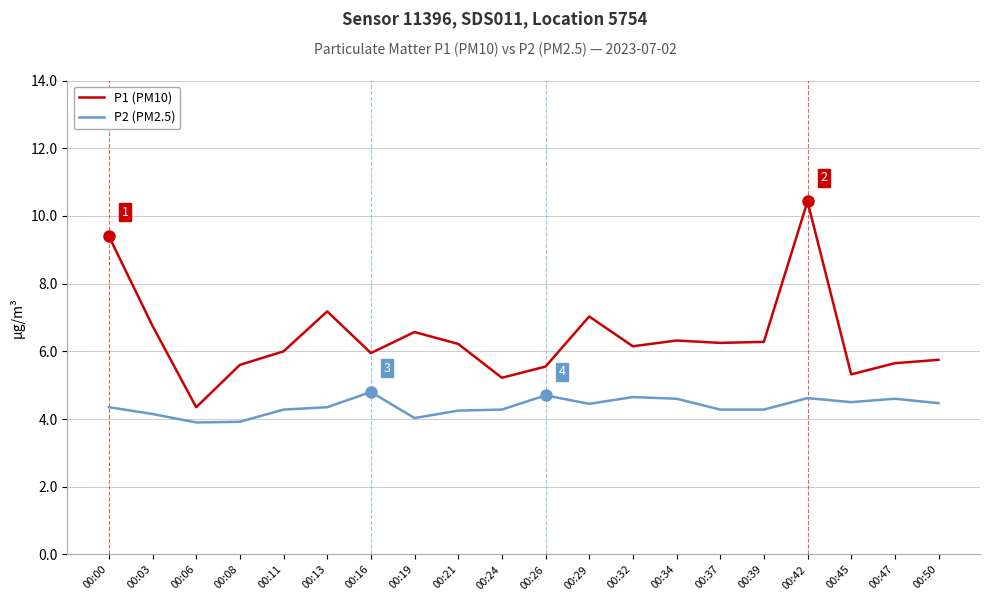

What is the total value across all series at 00:42?

15.1